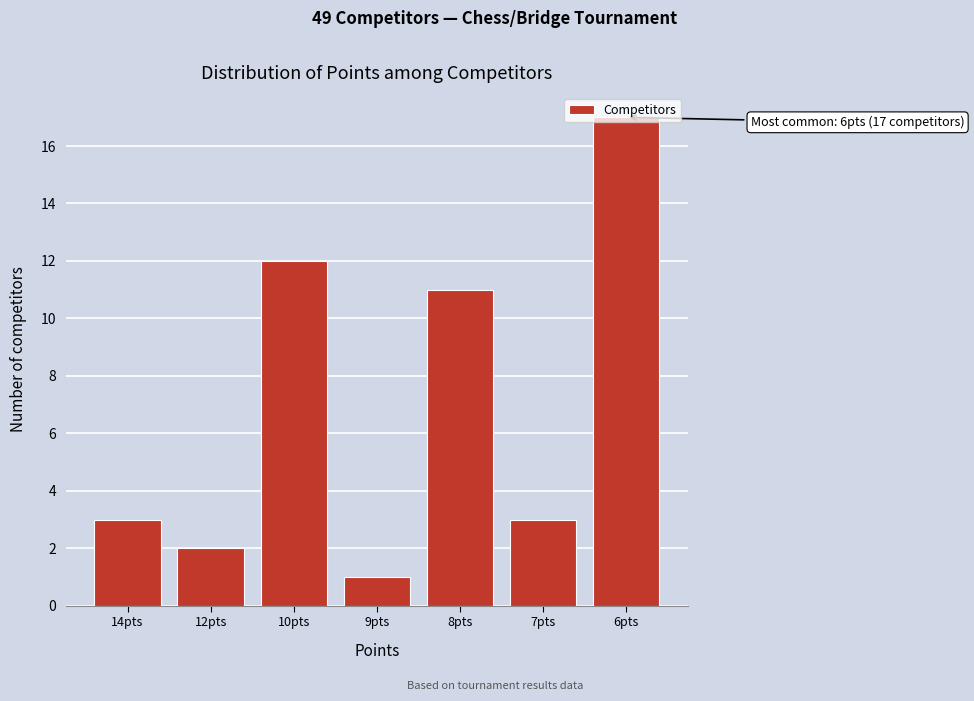

What is the label of the 4th bar from the left?

9pts